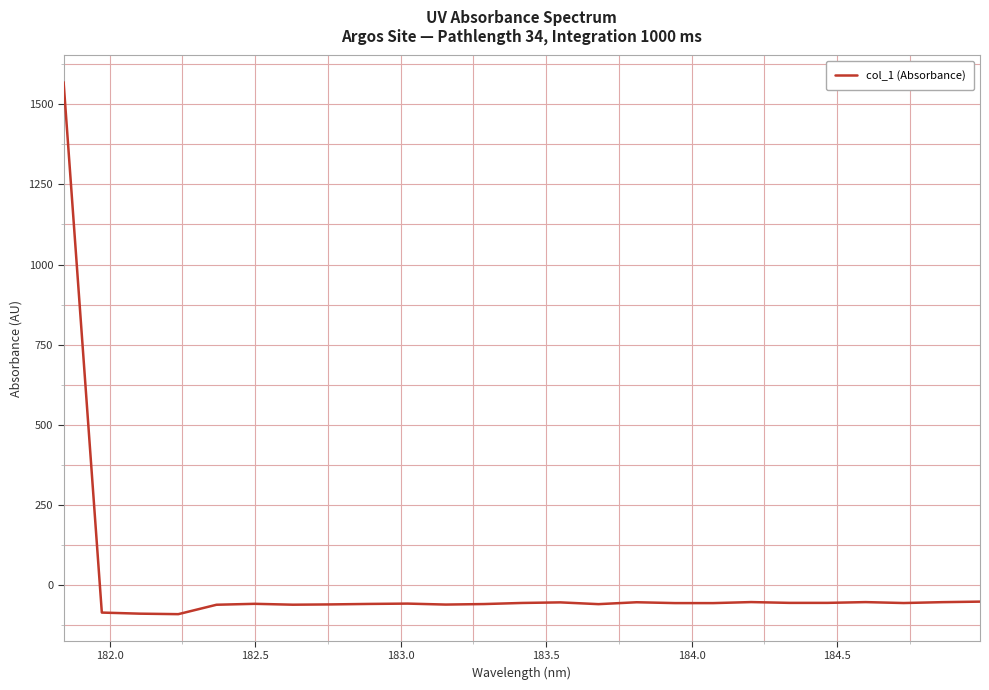

What is the greatest value displayed?

1569.6